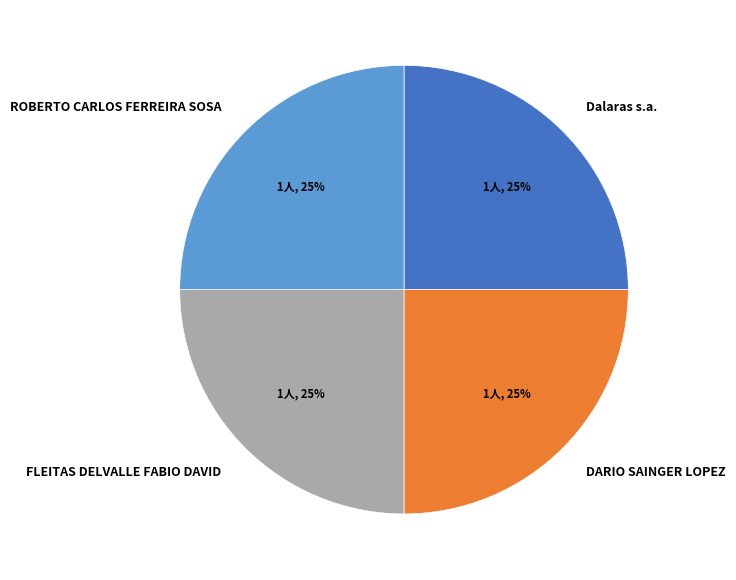

What percentage is the DARIO SAINGER LOPEZ slice, to the nearest percent?

25%